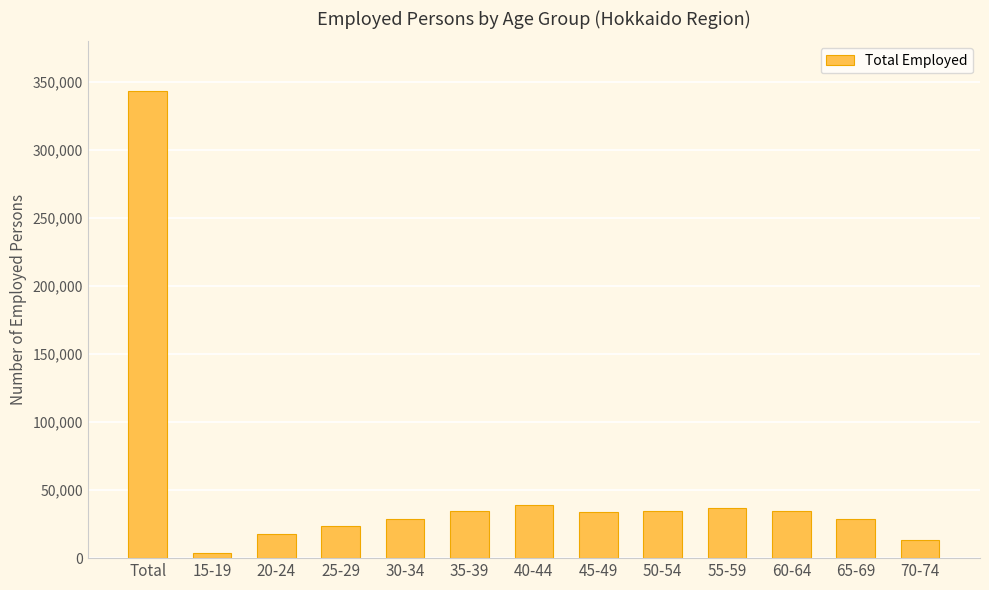

The chart shows a value of 205944 at Total. True or false?

False